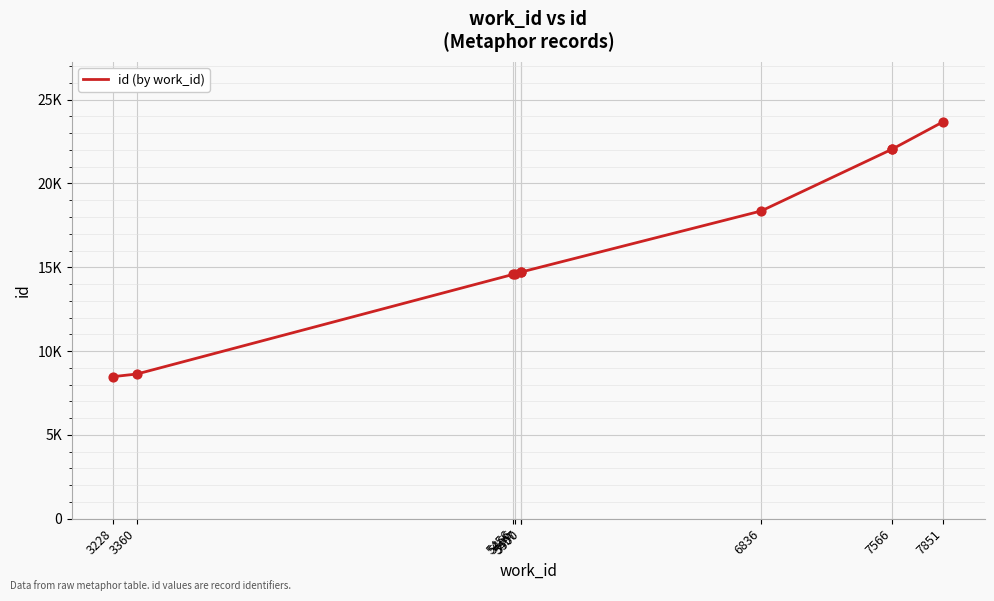

Between 7851 and 5500, which is larger?

7851